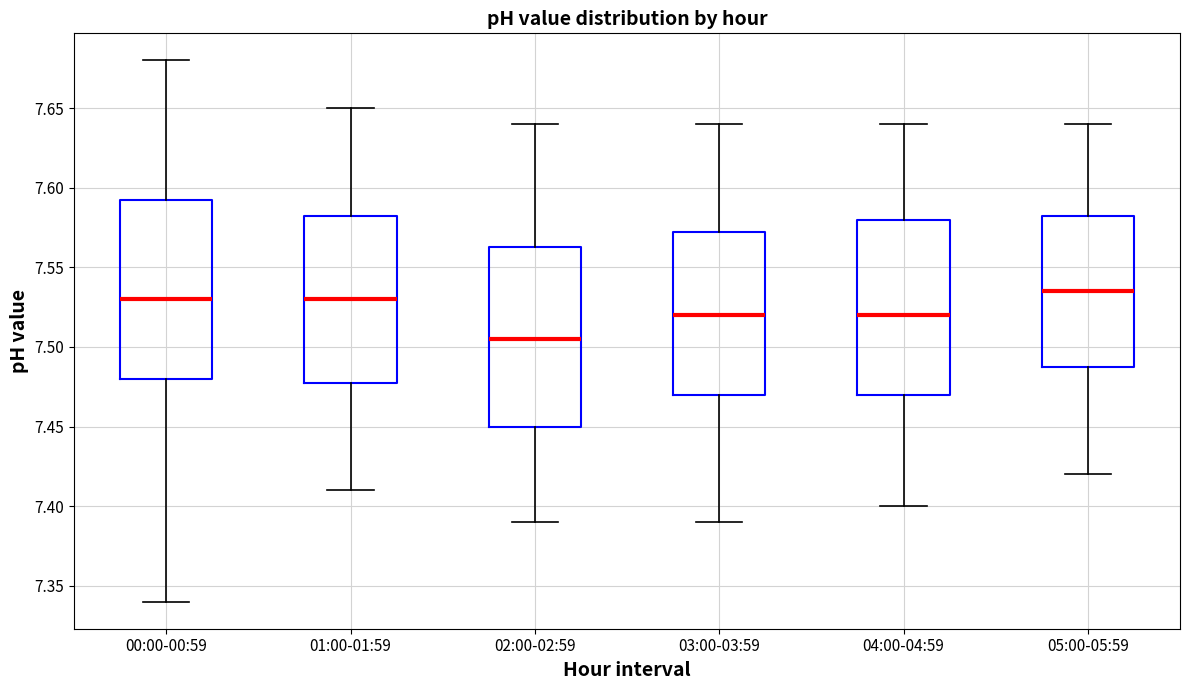

Reading left to right, read every box against the y-axis: the position of its median line, the range the box covers, and the ends of its whiskers. The values are not printed on the chart, so give them approximately, as read against the axis.

00:00-00:59: median 7.530, box 7.480 to 7.595, whiskers 7.340 to 7.680
01:00-01:59: median 7.530, box 7.480 to 7.585, whiskers 7.410 to 7.650
02:00-02:59: median 7.505, box 7.450 to 7.565, whiskers 7.390 to 7.640
03:00-03:59: median 7.520, box 7.470 to 7.575, whiskers 7.390 to 7.640
04:00-04:59: median 7.520, box 7.470 to 7.580, whiskers 7.400 to 7.640
05:00-05:59: median 7.535, box 7.490 to 7.585, whiskers 7.420 to 7.640